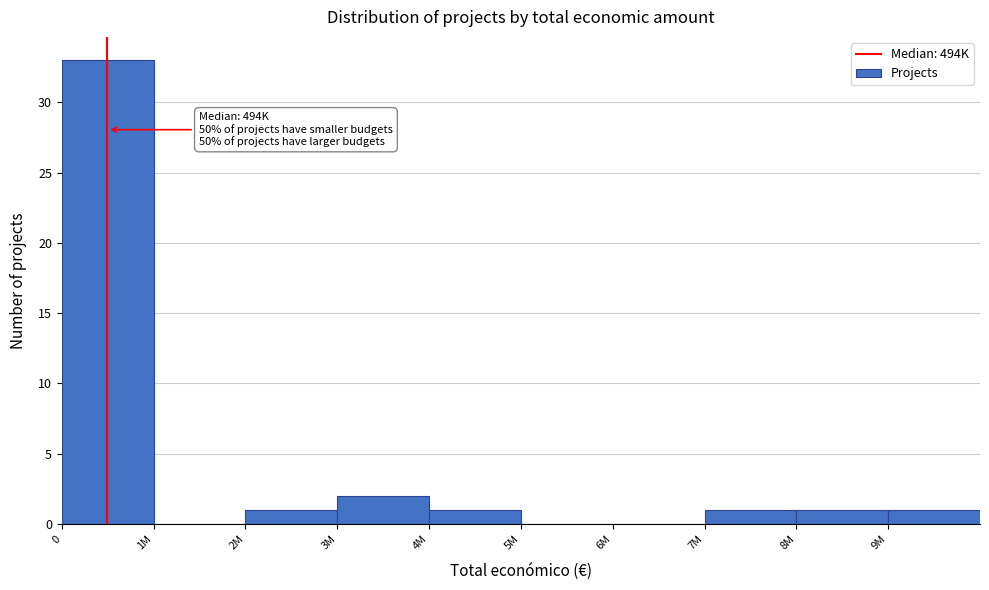

Reading right to left, extract all data points from this chart.

9M=1	8M=1	7M=1	6M=0	5M=0	4M=1	3M=2	2M=1	1M=0	0=33